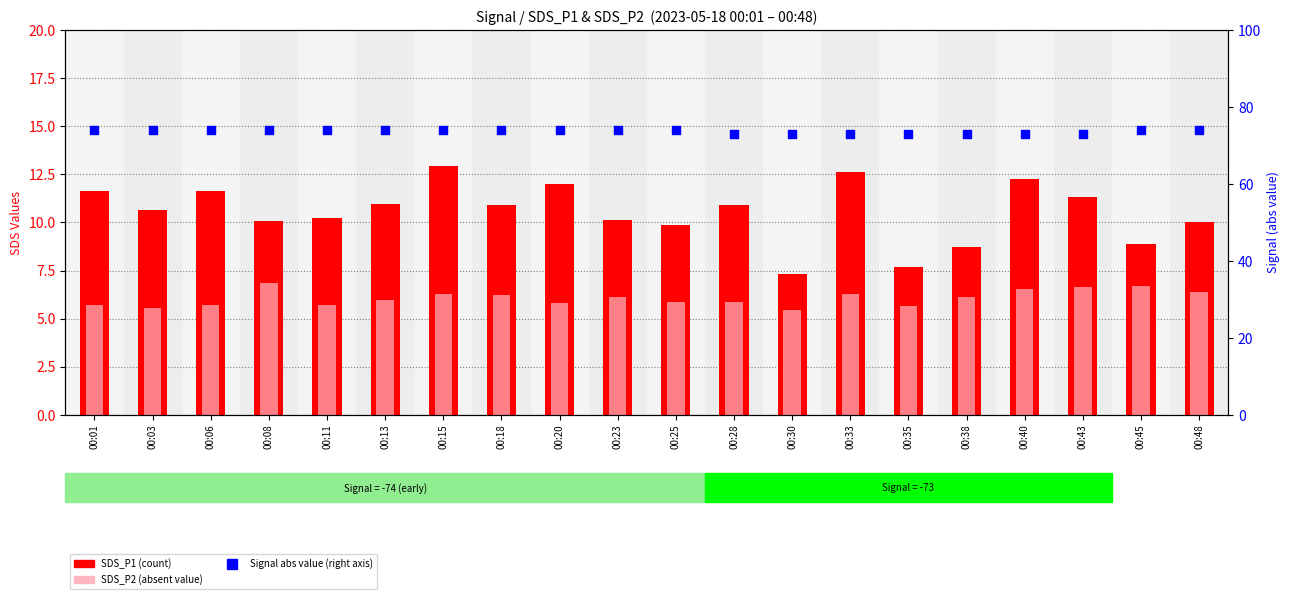

What are all the series names shown in the legend?

SDS_P1 (count), SDS_P2 (absent value), Signal (abs)